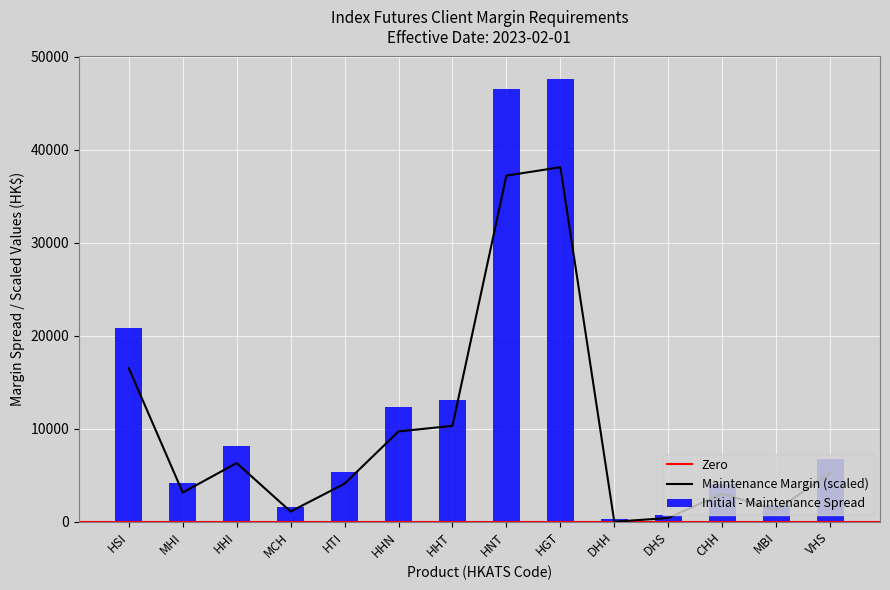

Which series has the largest total across all categories?

Maintenance Margin (HK$)